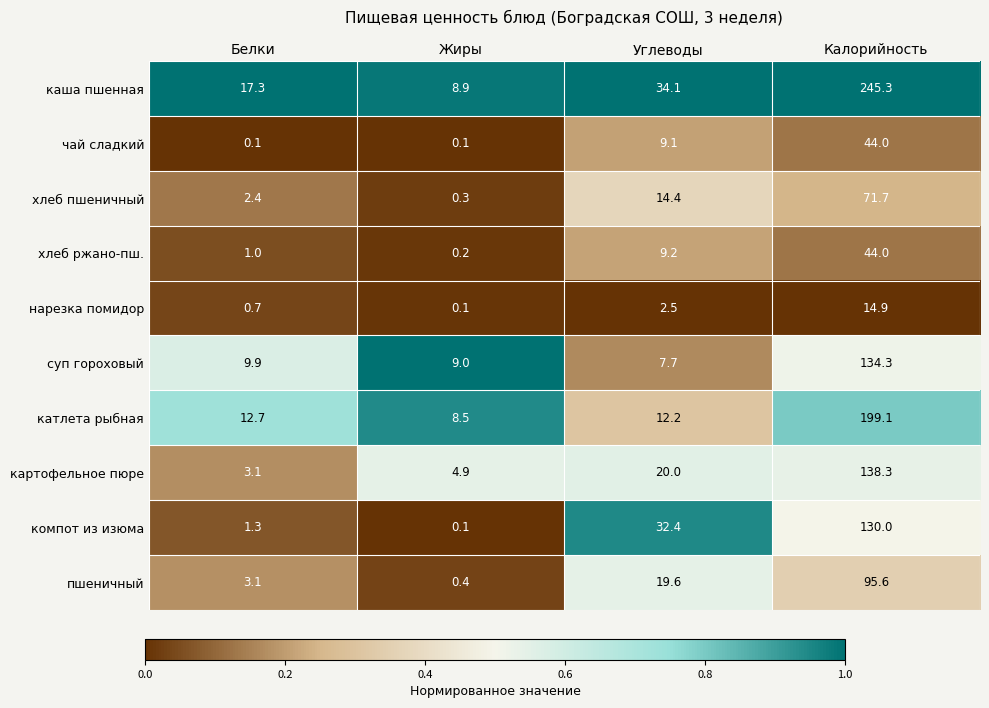

The value of пшеничный at Жиры is 0.4. True or false?

True